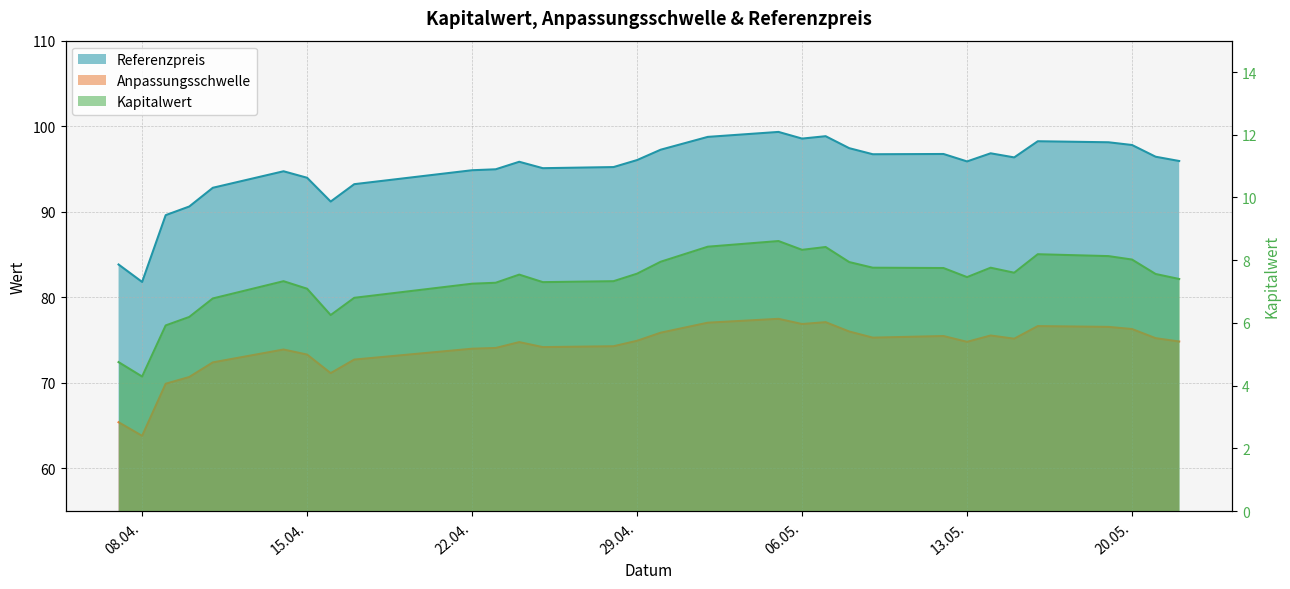

True or false: Referenzpreis and Kapitalwert intersect in this chart.

False